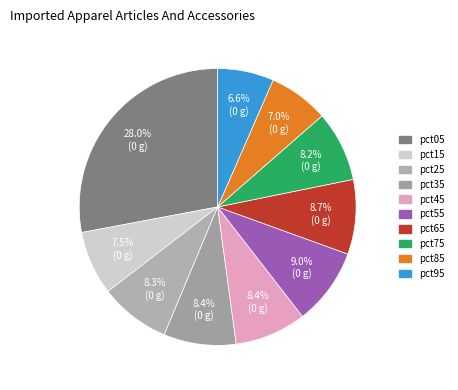

Does pct45 represent more than half of the total?

No